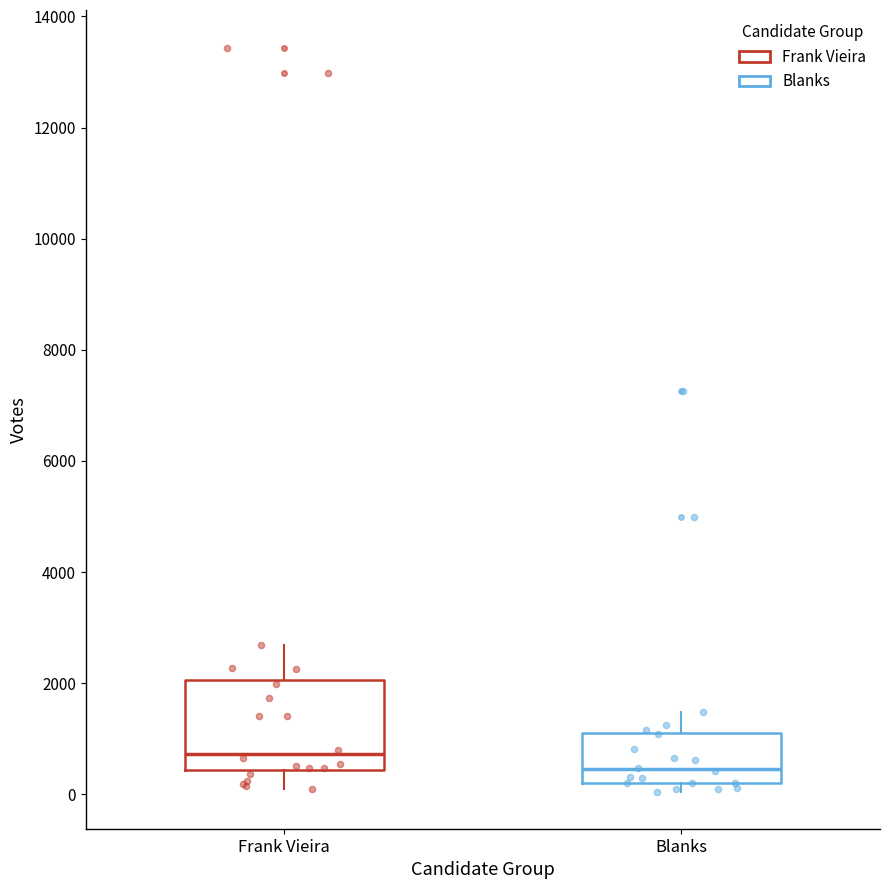

Comparing the boxes themselves (not the whiskers), which one is the tallest?

Frank Vieira